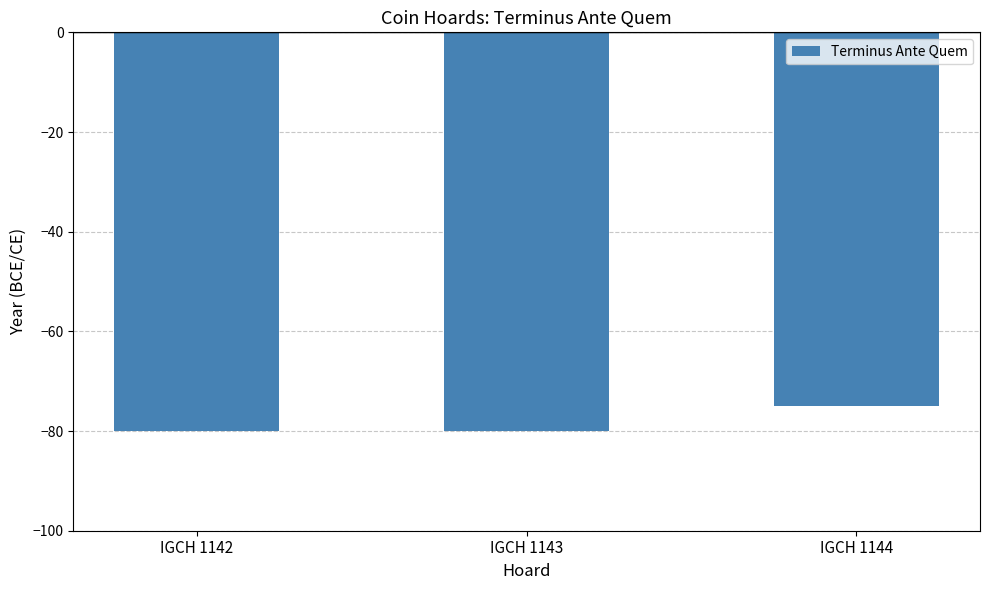

Is it true that the value at IGCH 1143 is -17?

False